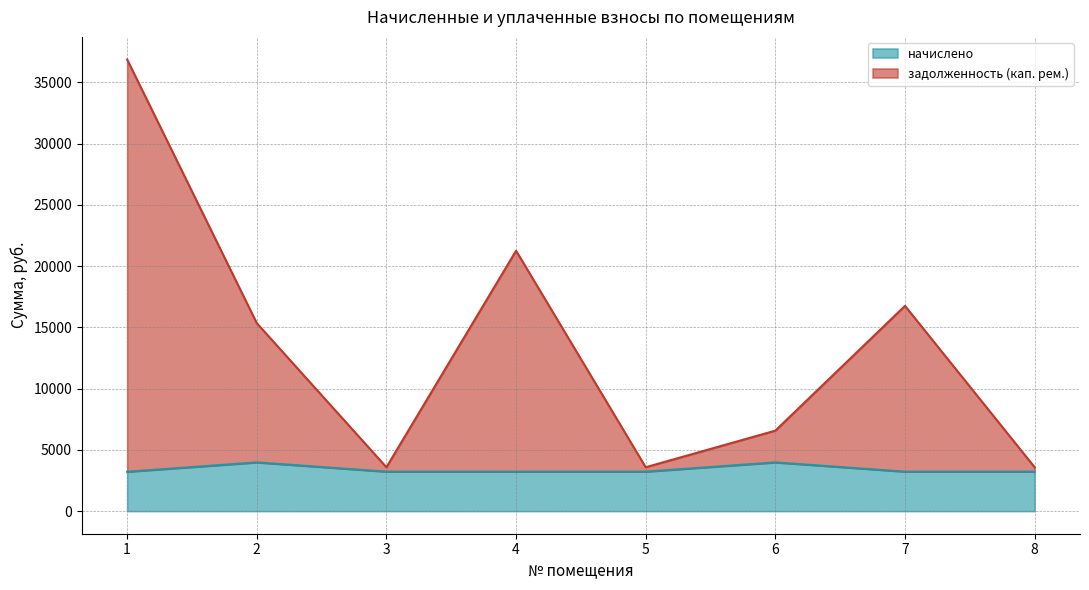

How many interior local peaks does the начислено series have?

2